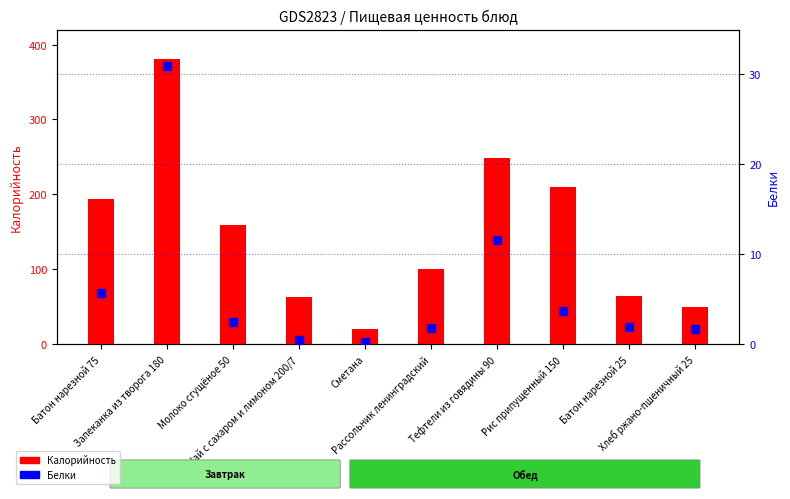

Which series has the largest total across all categories?

Калорийность